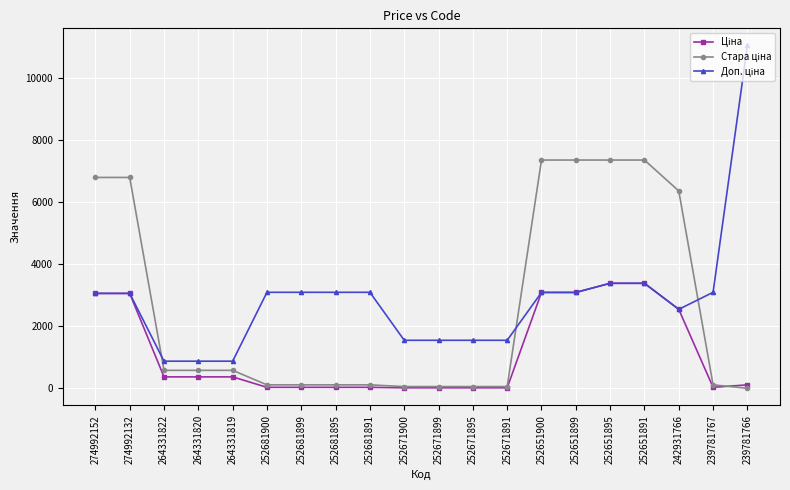

Which label corresponds to the largest value in the chart?

239781766